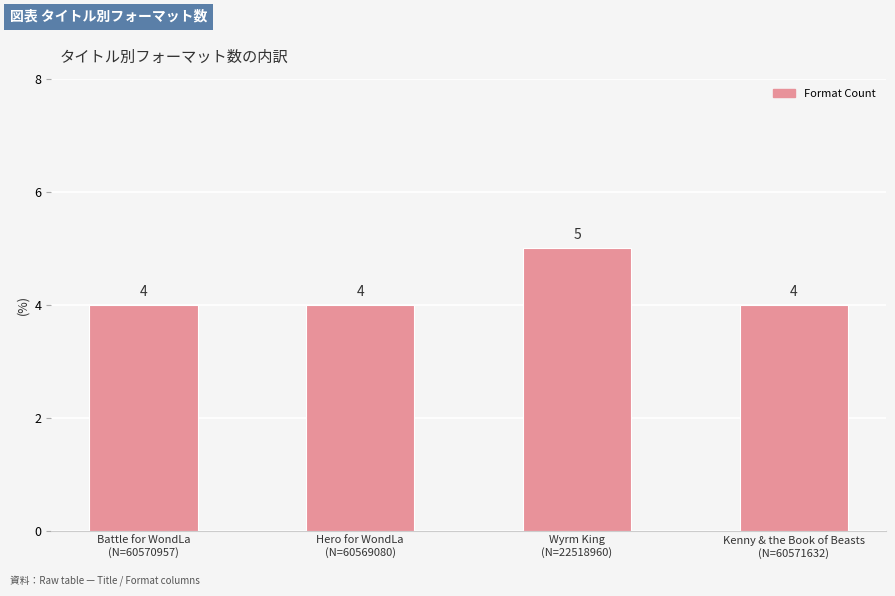

Is it true that the value at Wyrm King
(N=22518960) is 5?

True